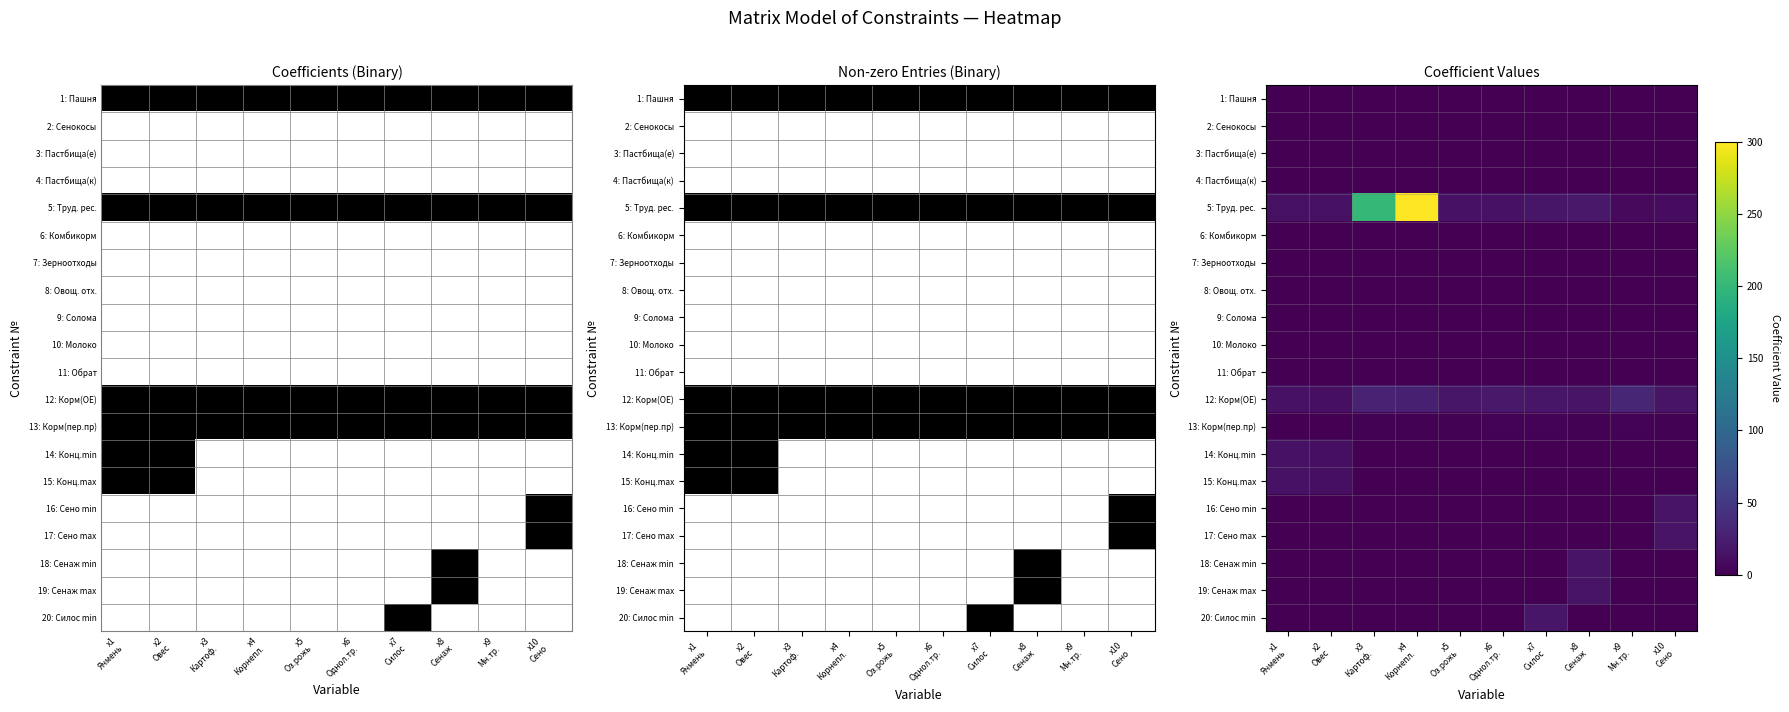

How many categories are shown in the chart?

10